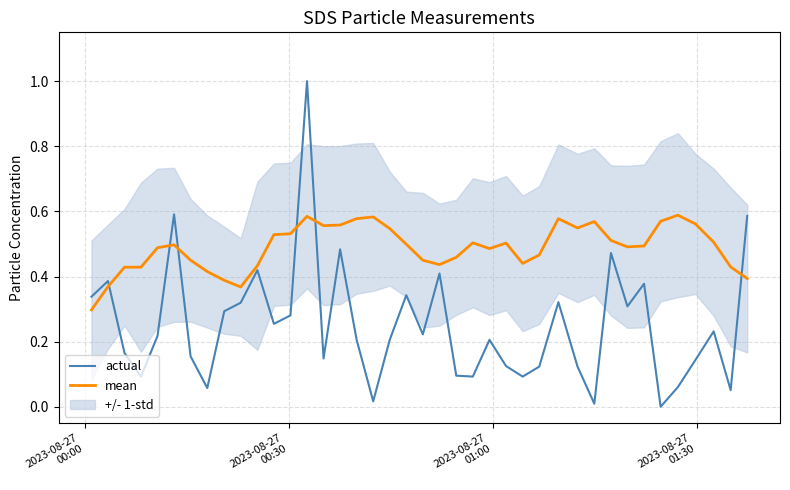

How many intersections are there between actual and mean?

6